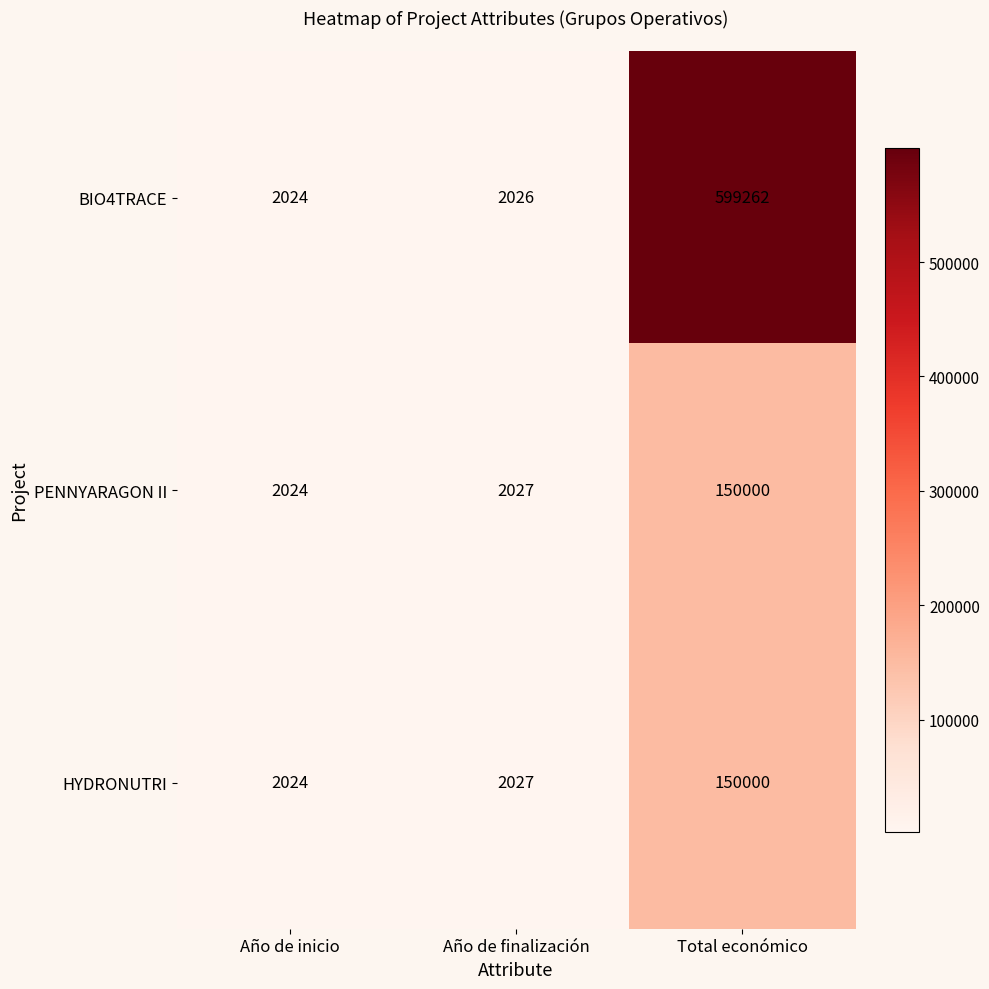

True or false: HYDRONUTRI has a value of 2904 at Año de finalización.

False